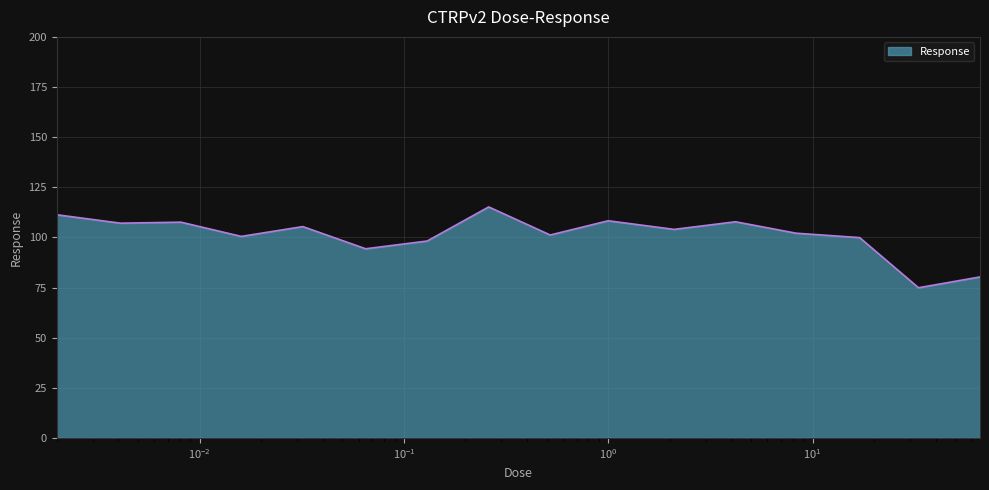

What is the greatest value displayed?

115.2